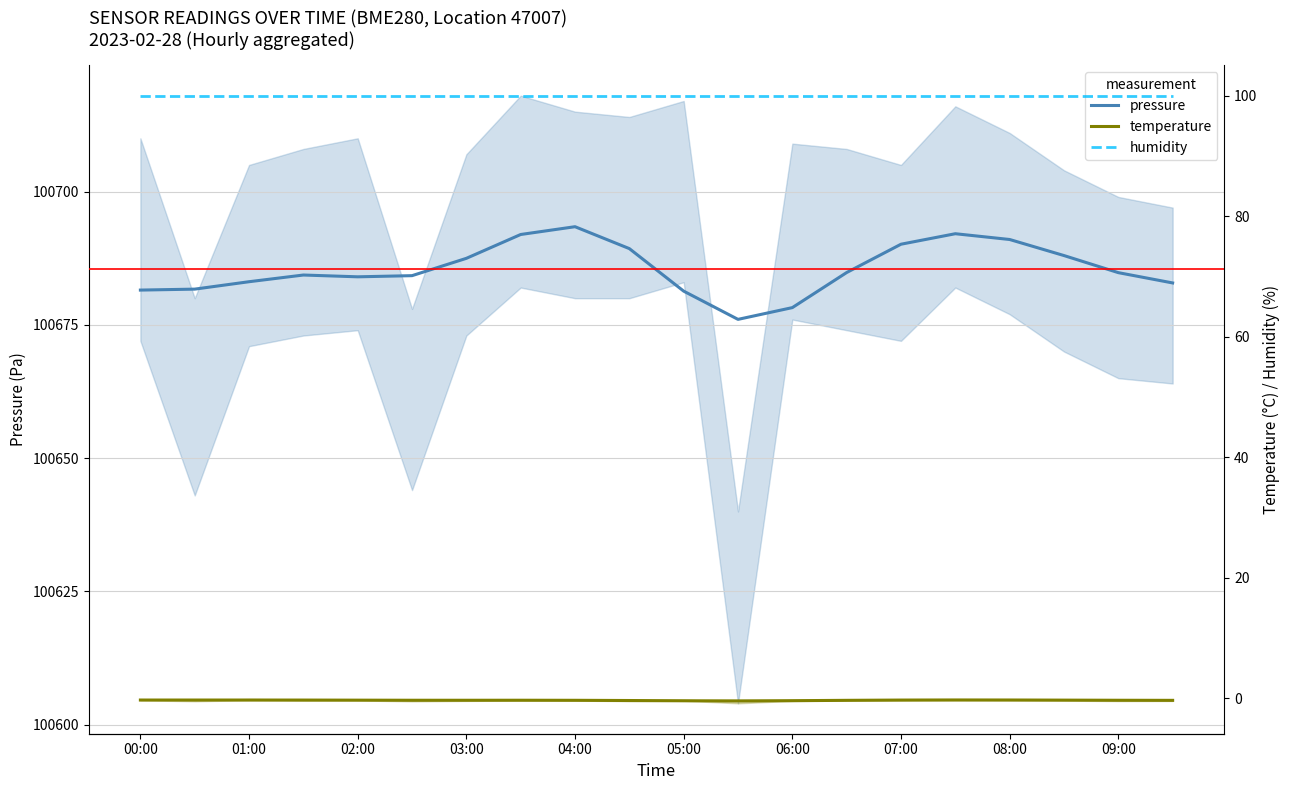

At 11, list the series in order from smallest to largest.

temperature, humidity, pressure